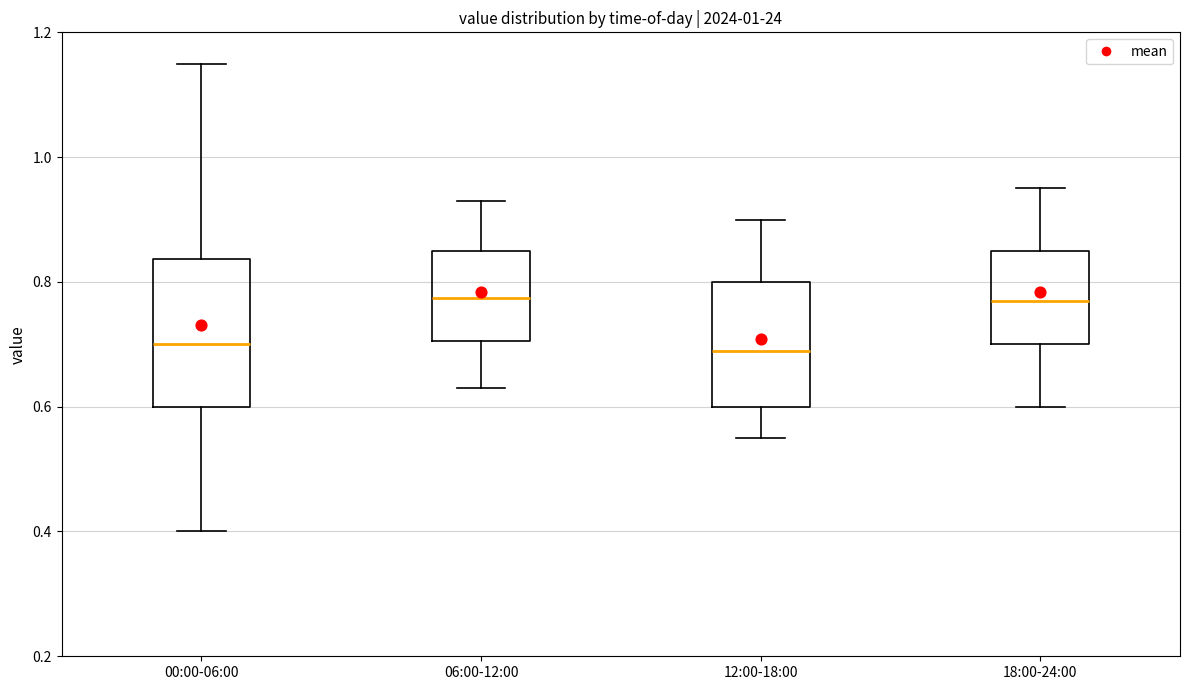

Reading left to right, read every box against the y-axis: the position of its median line, the range the box covers, and the ends of its whiskers. The values are not printed on the chart, so give them approximately, as read against the axis.

00:00-06:00: median 0.70, box 0.60 to 0.84, whiskers 0.40 to 1.16
06:00-12:00: median 0.78, box 0.70 to 0.86, whiskers 0.64 to 0.94
12:00-18:00: median 0.70, box 0.60 to 0.80, whiskers 0.56 to 0.90
18:00-24:00: median 0.78, box 0.70 to 0.86, whiskers 0.60 to 0.96